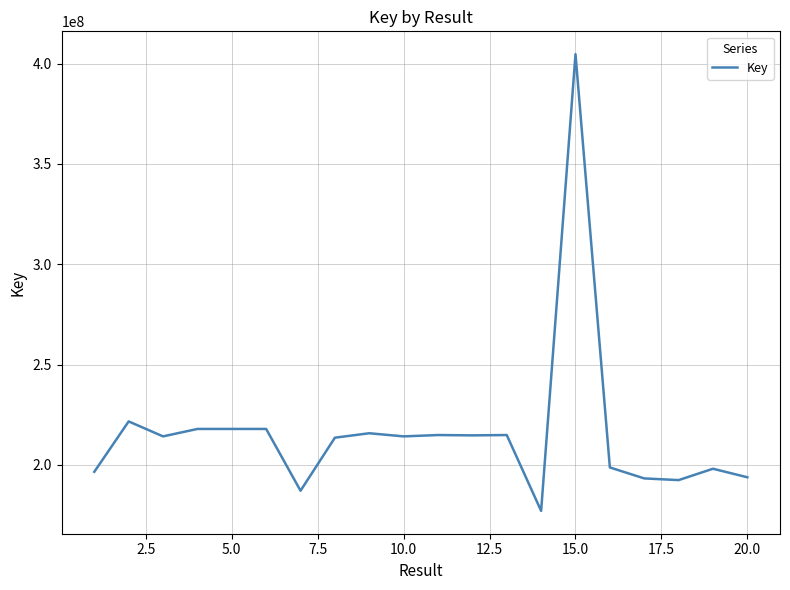

What is the difference between the maximum and minimum values?

227598409